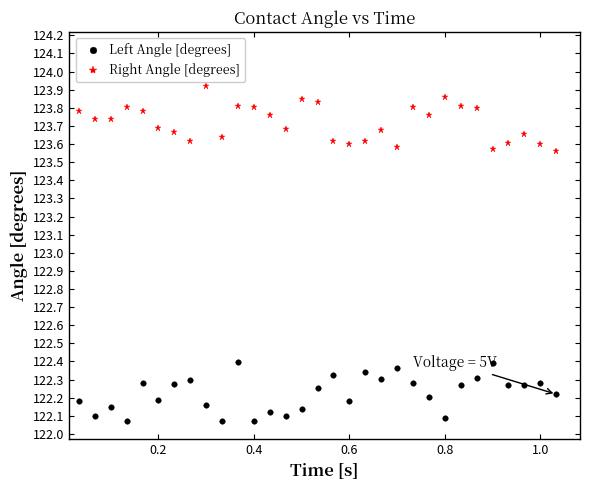

Rank the series by their maximum value, from highest to lowest.

Right Angle [degrees], Left Angle [degrees]